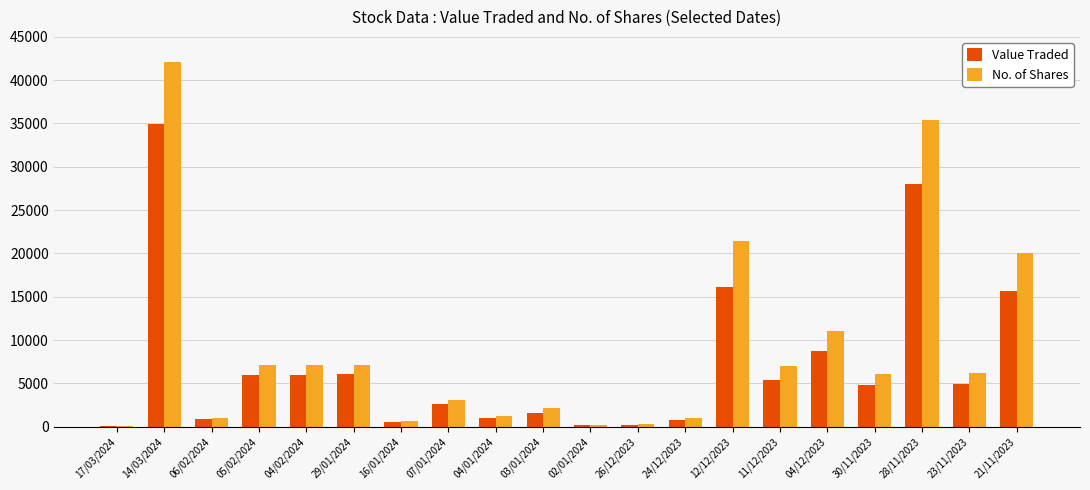

True or false: Value Traded has a value of 1359 at 11/12/2023.

False